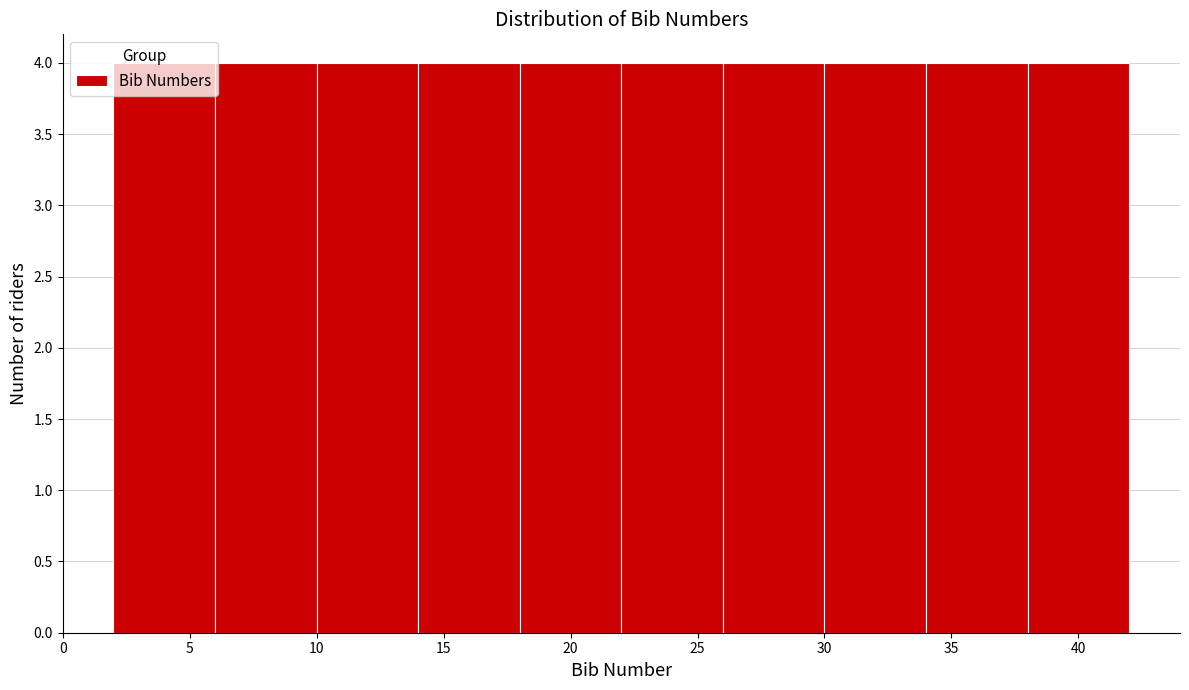

Reading left to right, transcribe this chart: for each bar, give the range it covers on the x-axis and its height. The values are not printed on the chart, so give them approximately, as read against the axis.

2 to 6: 4
6 to 10: 4
10 to 14: 4
14 to 18: 4
18 to 22: 4
22 to 26: 4
26 to 30: 4
30 to 34: 4
34 to 38: 4
38 to 42: 4